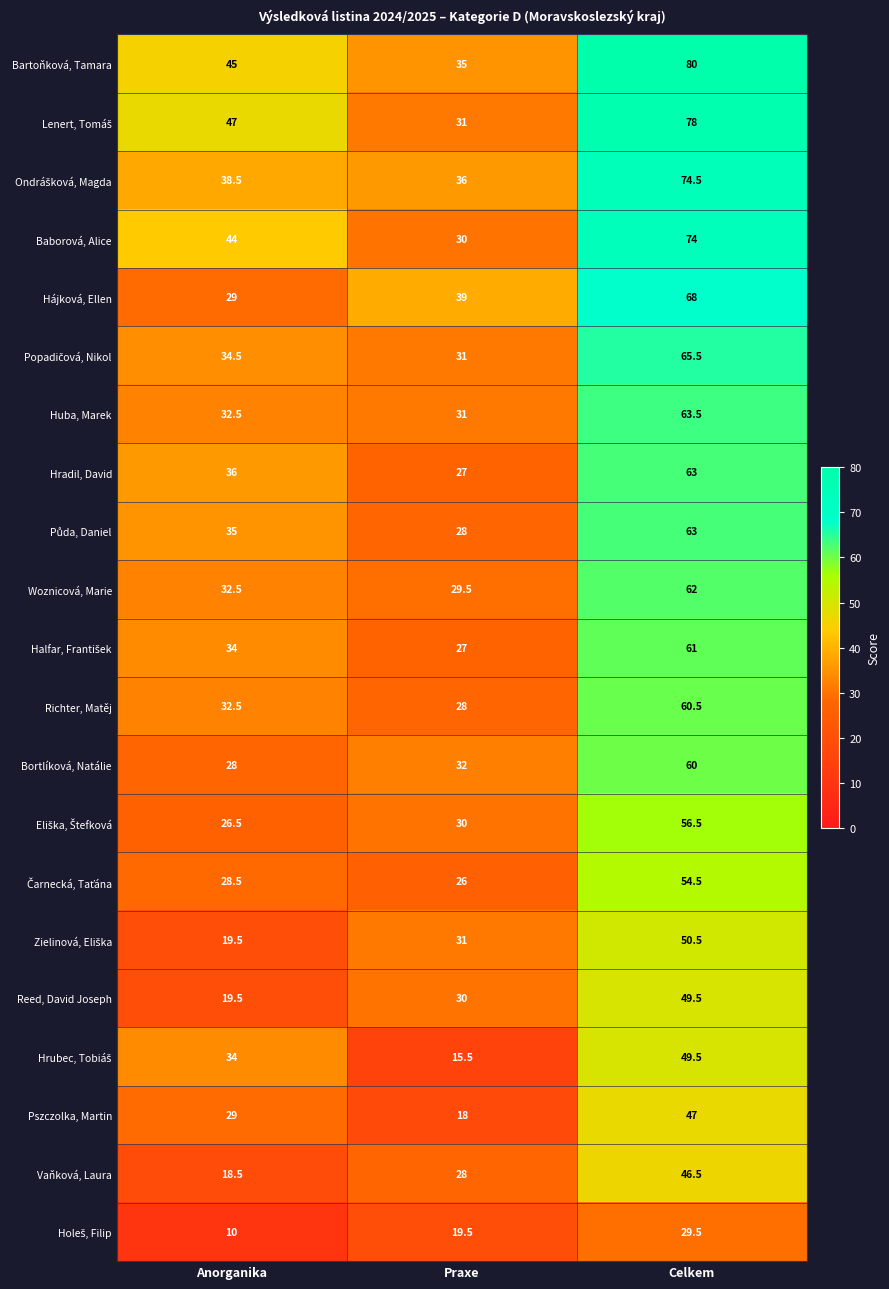

What is the difference between the highest and lowest values at Celkem?

50.5